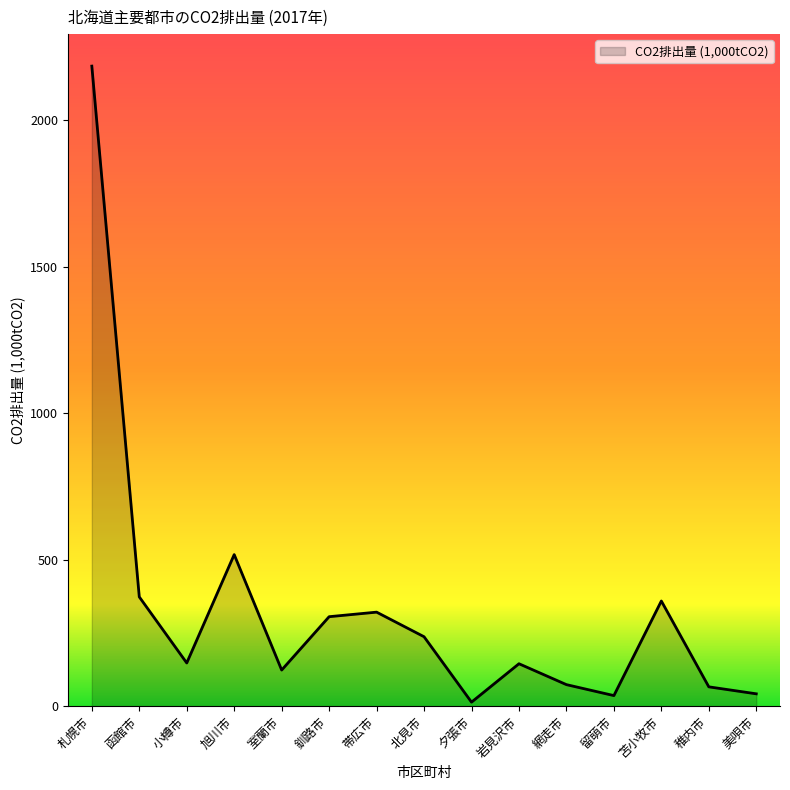

True or false: there are more than 0 points higher than both neighbors.

True